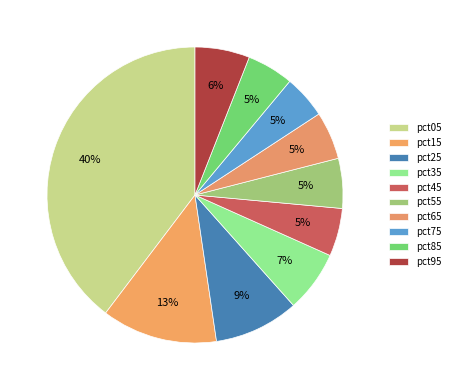

How many slices are in this pie chart?

10